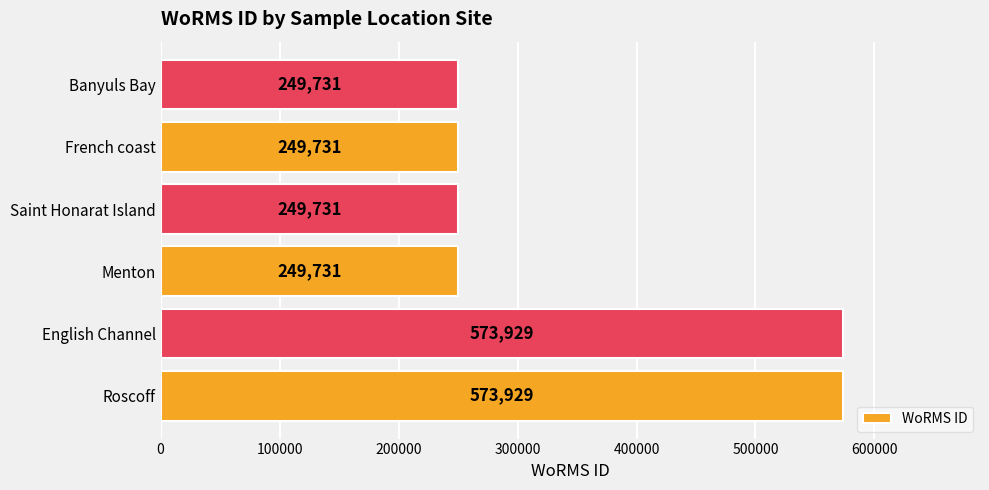

What is the ratio of the value at Saint Honarat Island to the value at Banyuls Bay?

1.0